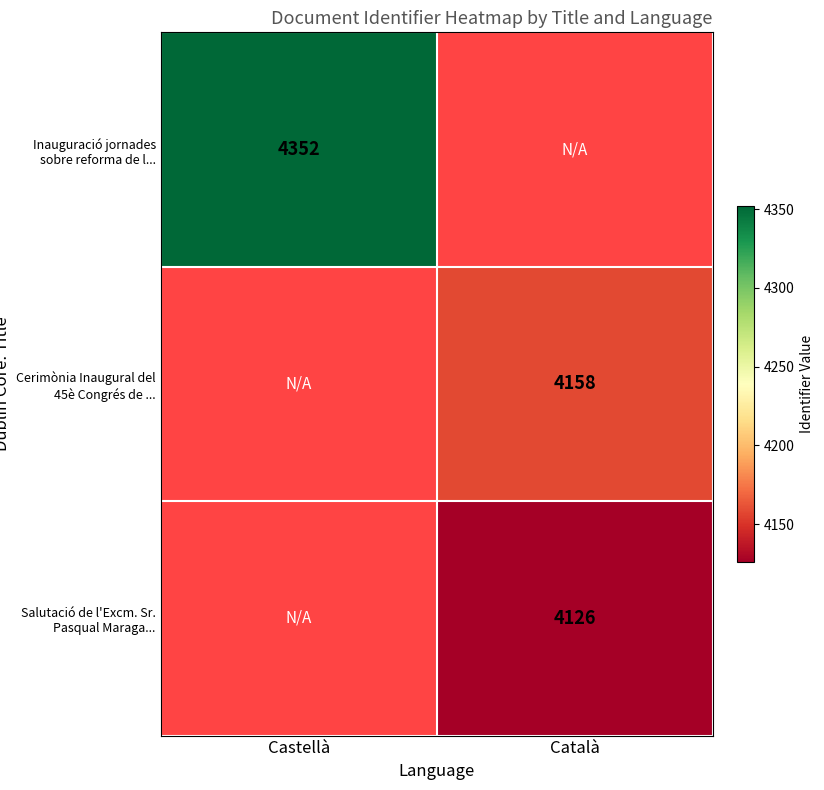

The Inauguració jornades sobre reforma de l... series shows 6047 at Castellà. True or false?

False